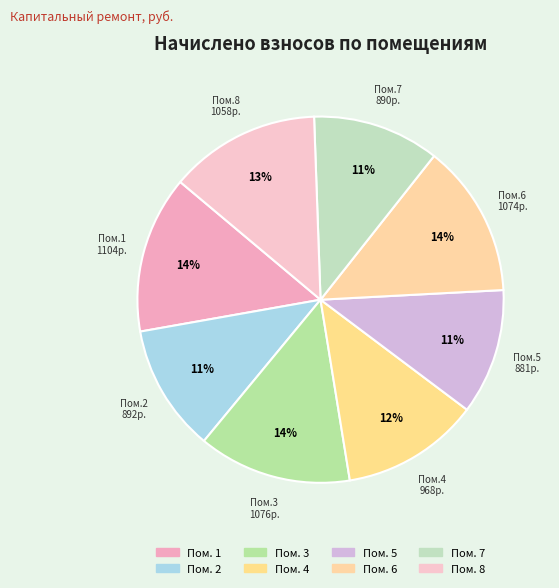

How many slices are in this pie chart?

8